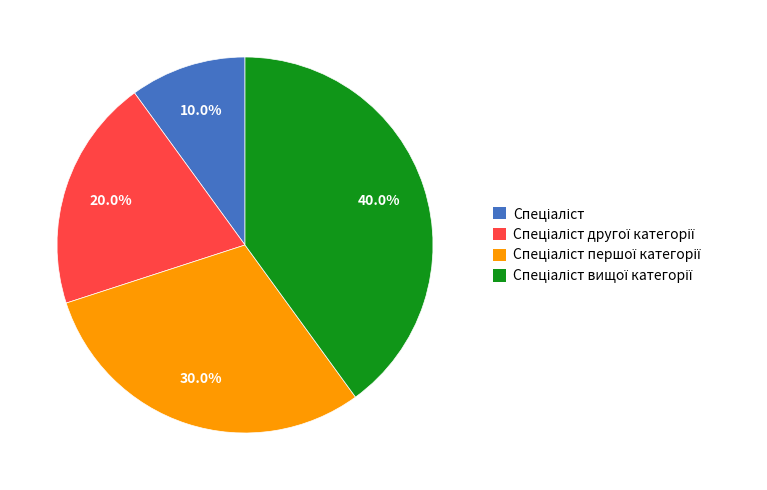

Is there any slice that represents more than half of the pie?

No